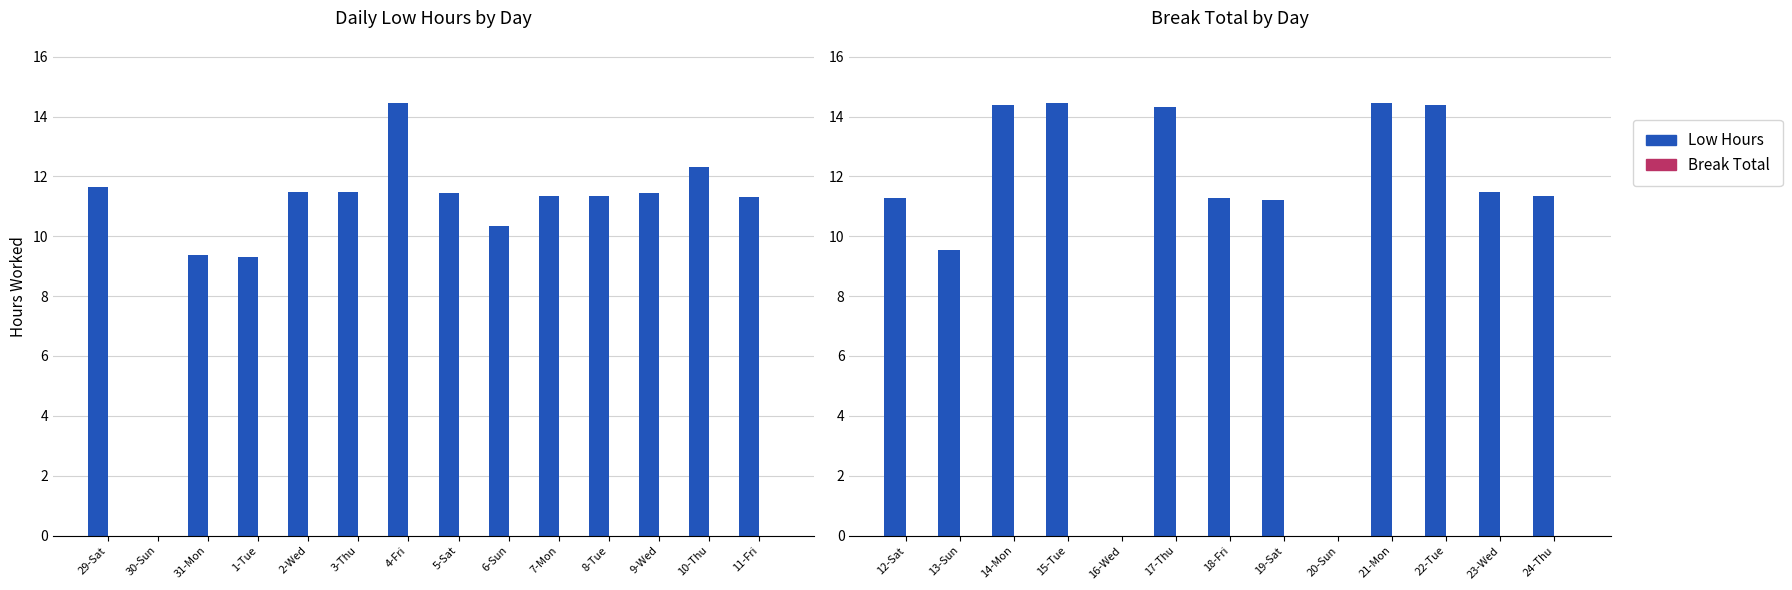

Which series has the largest total across all categories?

Low Hours